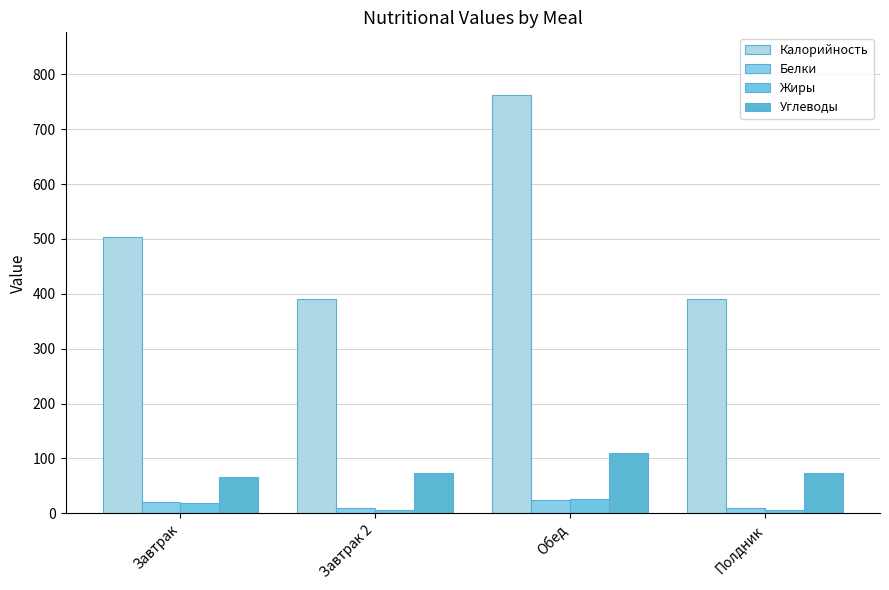

What is the maximum value shown in the chart?

762.2